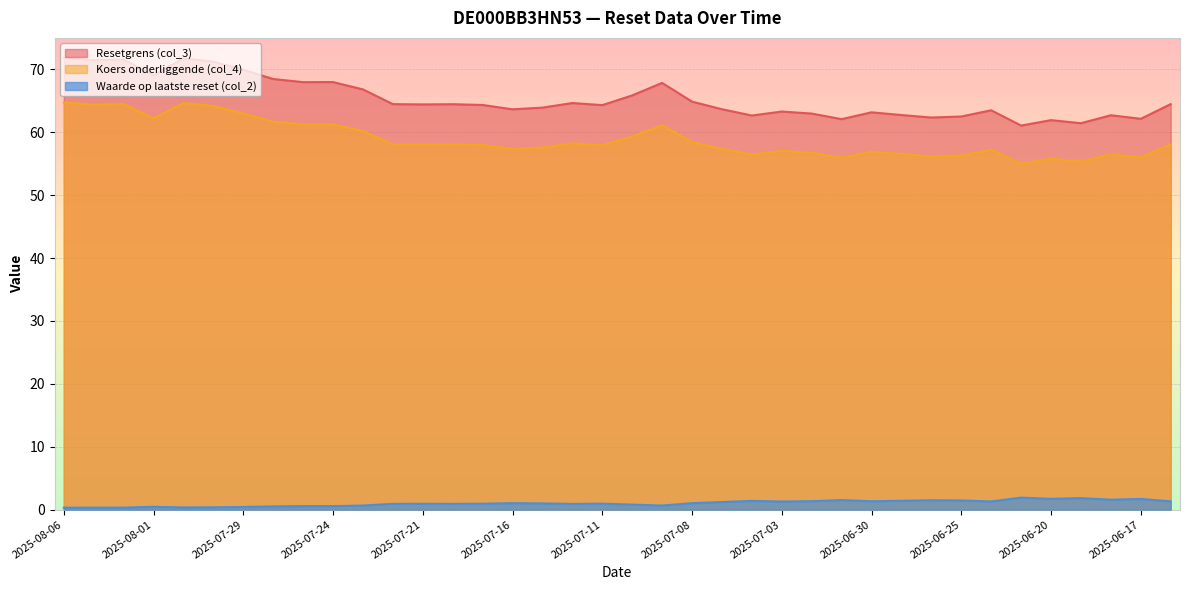

Rank the series by their maximum value, from highest to lowest.

Resetgrens (col_3), Koers onderliggende (col_4), Waarde op laatste reset (col_2)